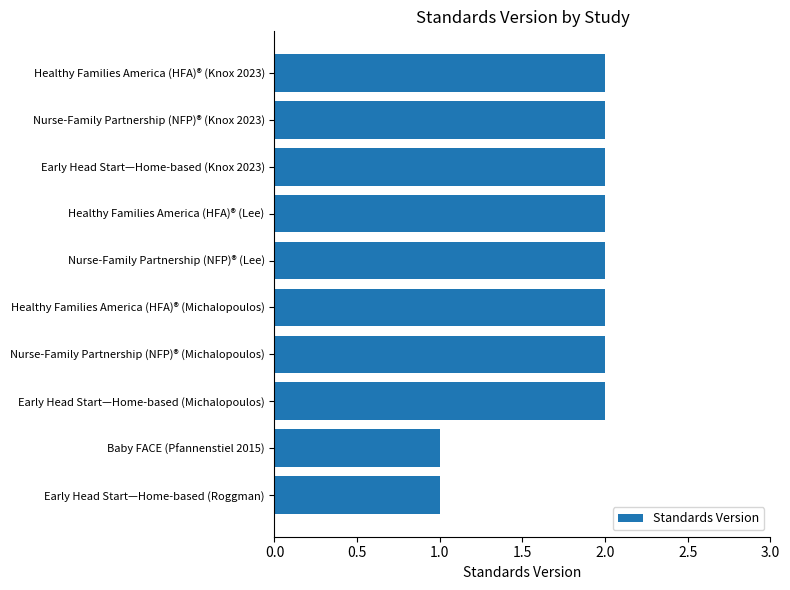

What is the sum of the values at Nurse-Family Partnership (NFP)® (Lee) and Nurse-Family Partnership (NFP)® (Knox 2023)?

4